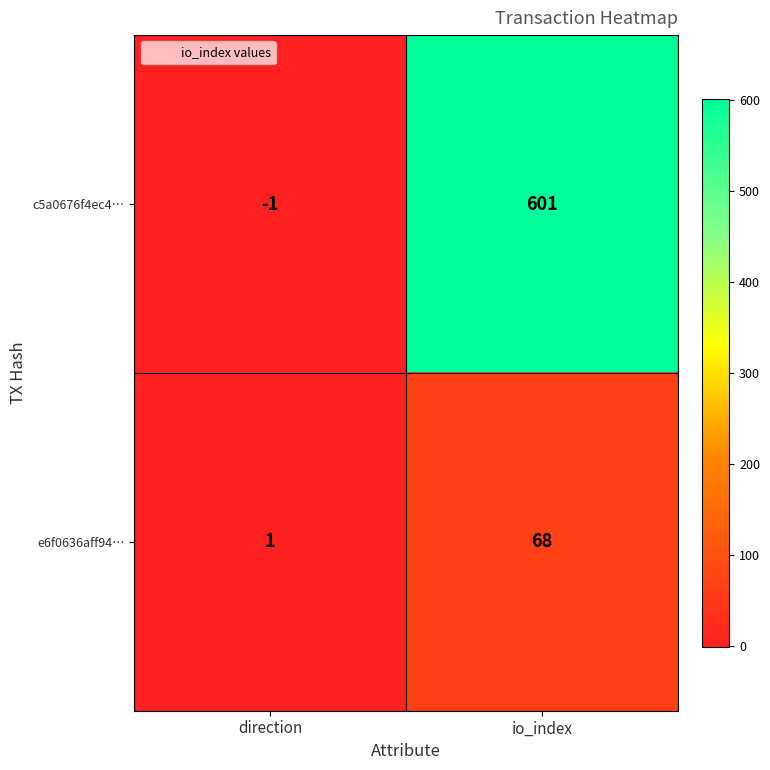

Which series has the largest range (max minus min)?

c5a0676f4ec4…